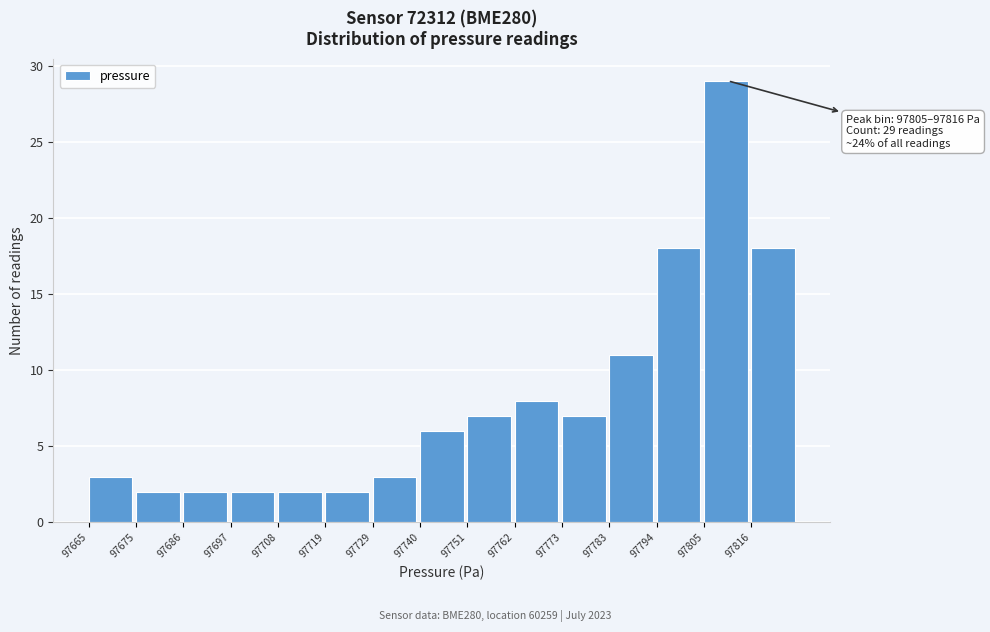

Which range on the x-axis has the tallest bar?

97806 to 97816